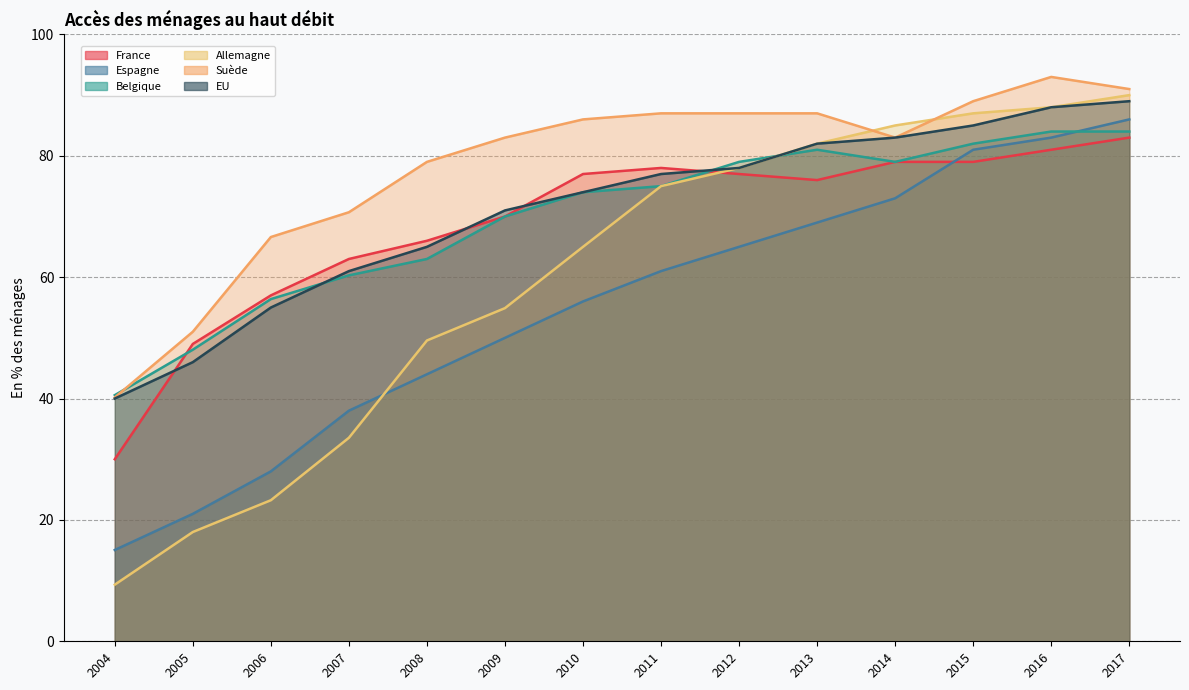

Rank the series at 2016 from highest to lowest value.

Suède, Allemagne, EU, Belgique, Espagne, France